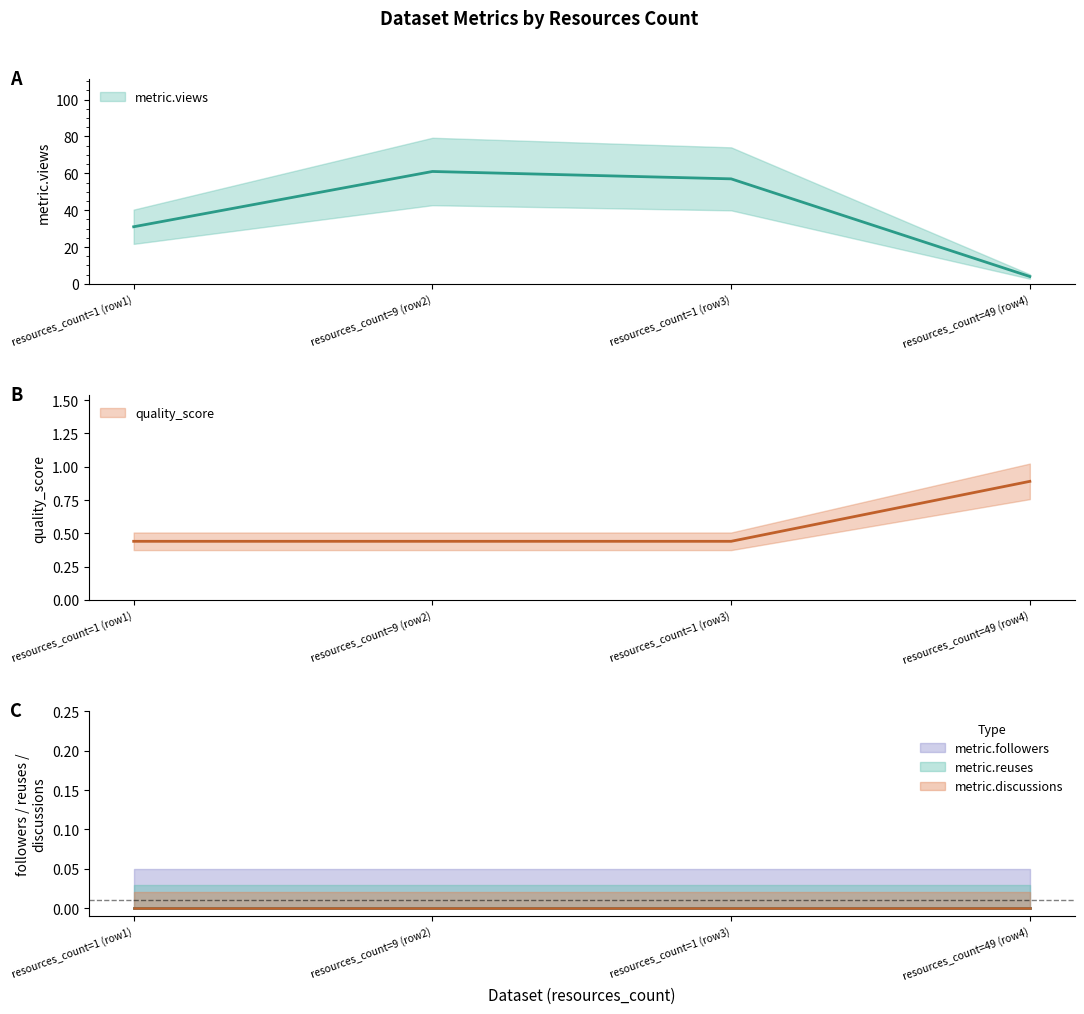

True or false: quality_score and metric.discussions intersect in this chart.

False